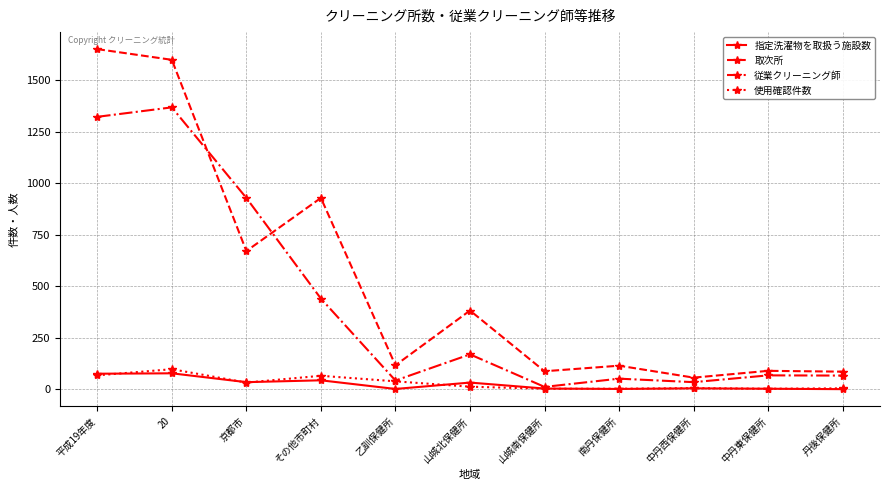

What is the highest value of the 従業クリーニング師 series?

1369